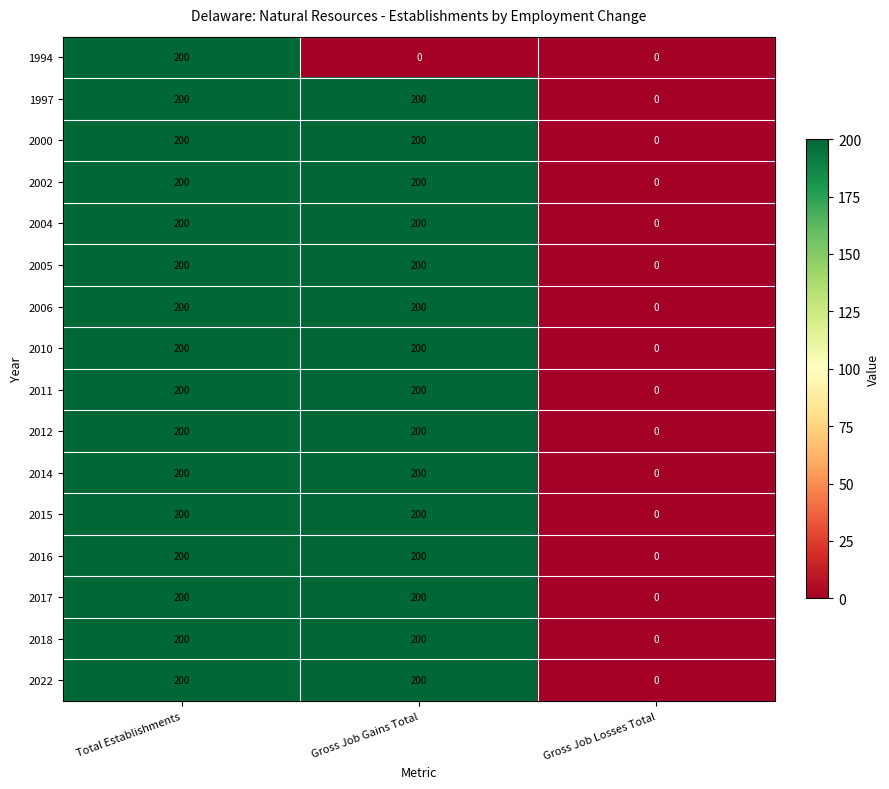

Count the 2014 values in the range 0 to 200.

3